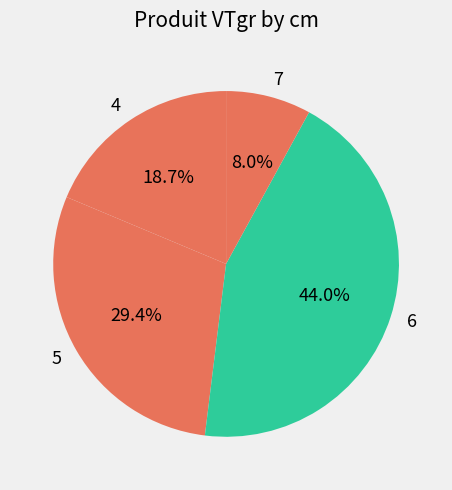

Between 6 and 4, which is larger?

6